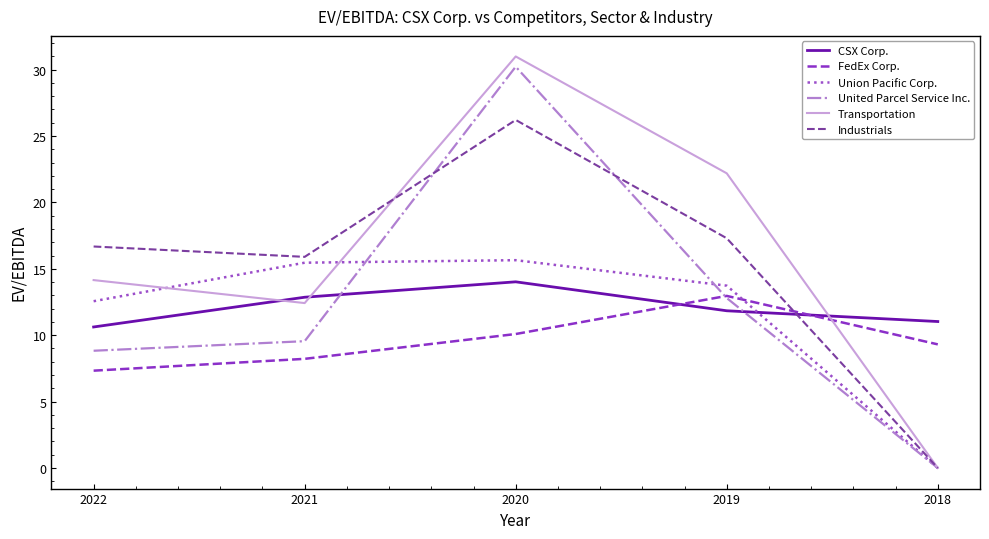

What is the difference between the maximum and minimum values in the Transportation series?

31.0